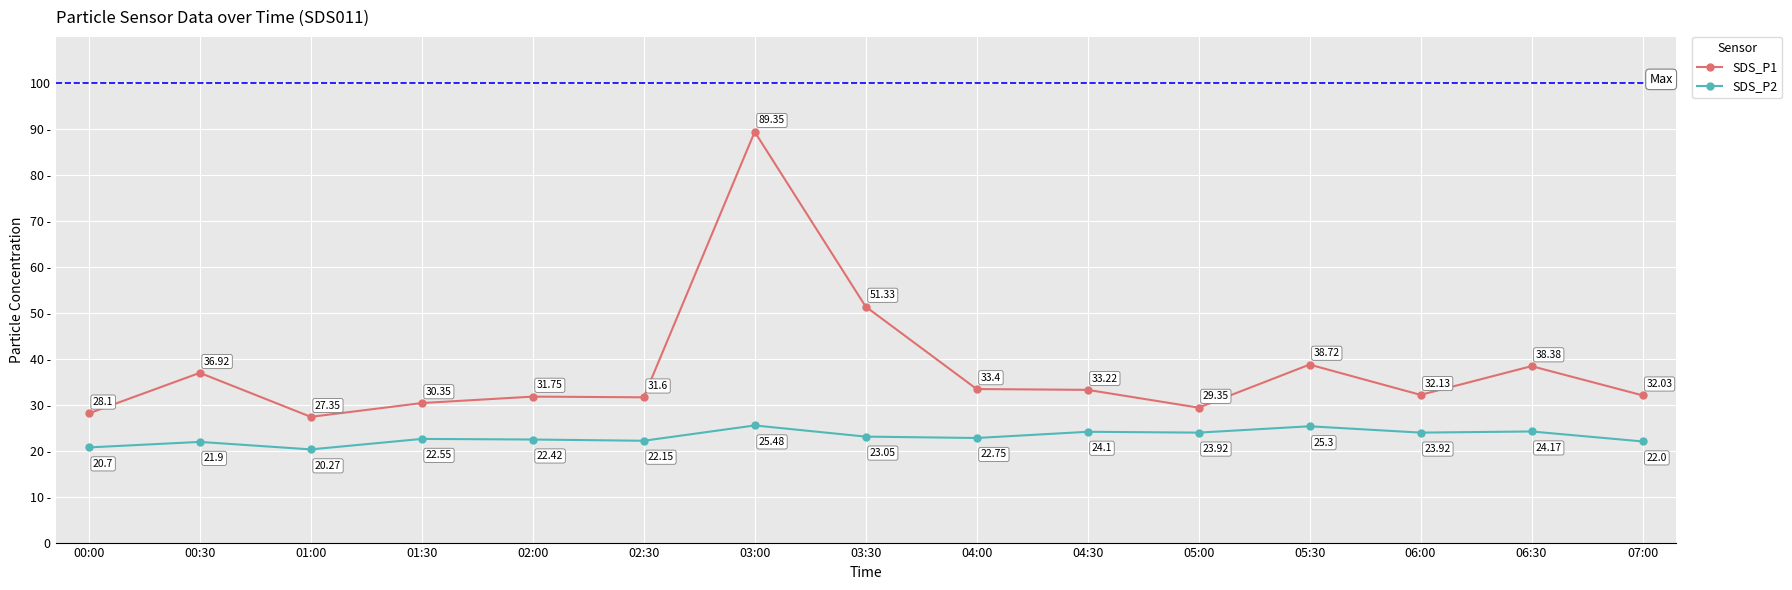

At which category is the sum across all series the highest?

03:00